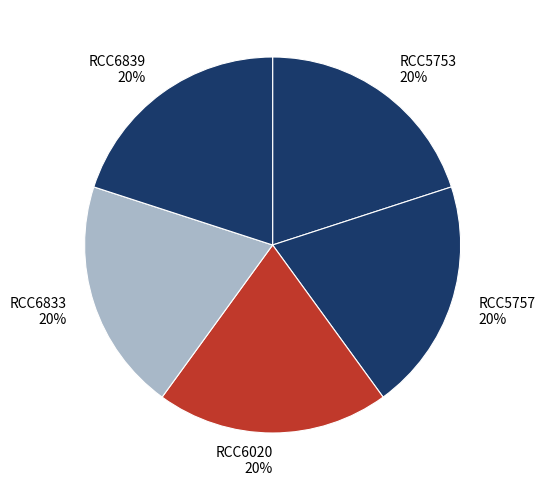

Is there a majority slice in this chart?

No